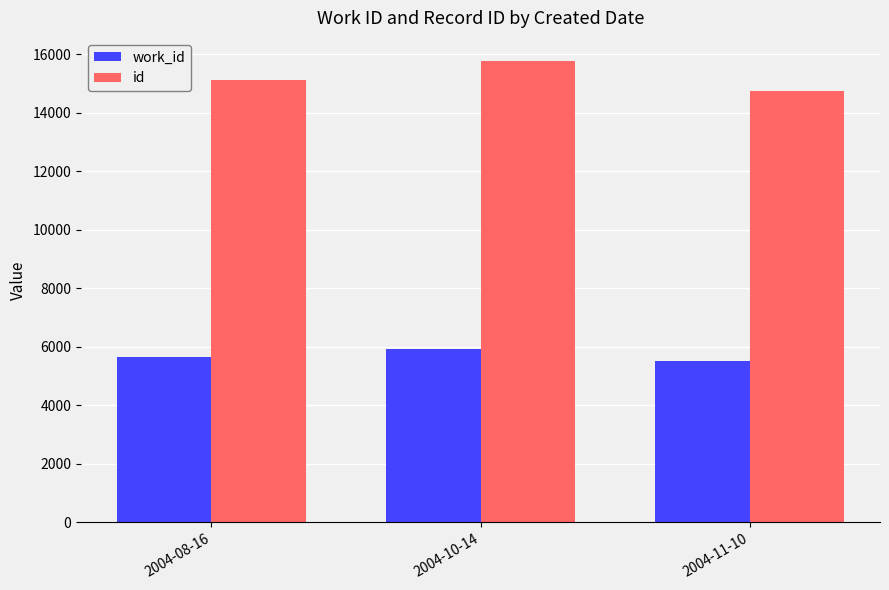

The id series shows 15128 at 2004-08-16. True or false?

True